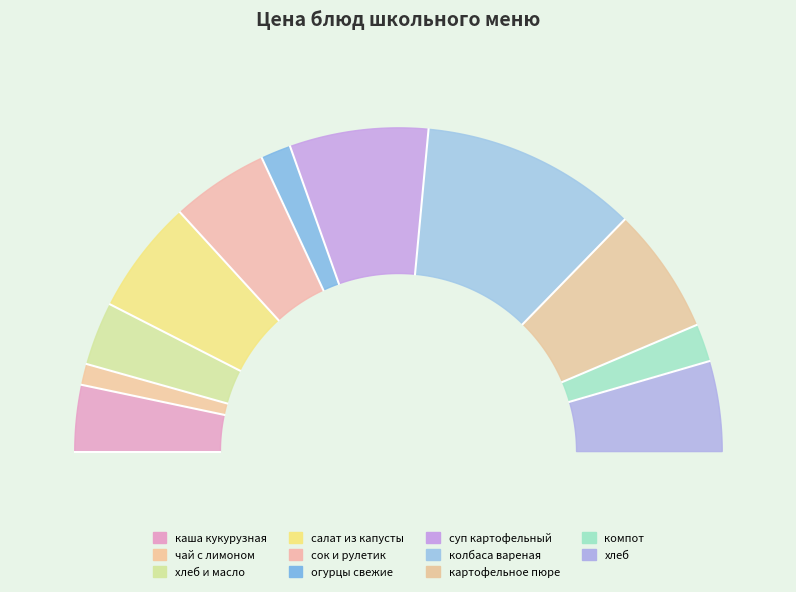

What percentage do картофельное пюре and салат из капусты с яблоками together represent?

24.0%